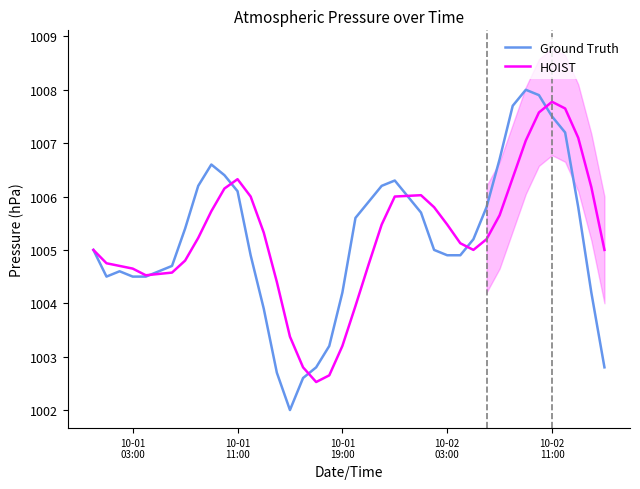

What is the maximum value for HOIST?

1007.8